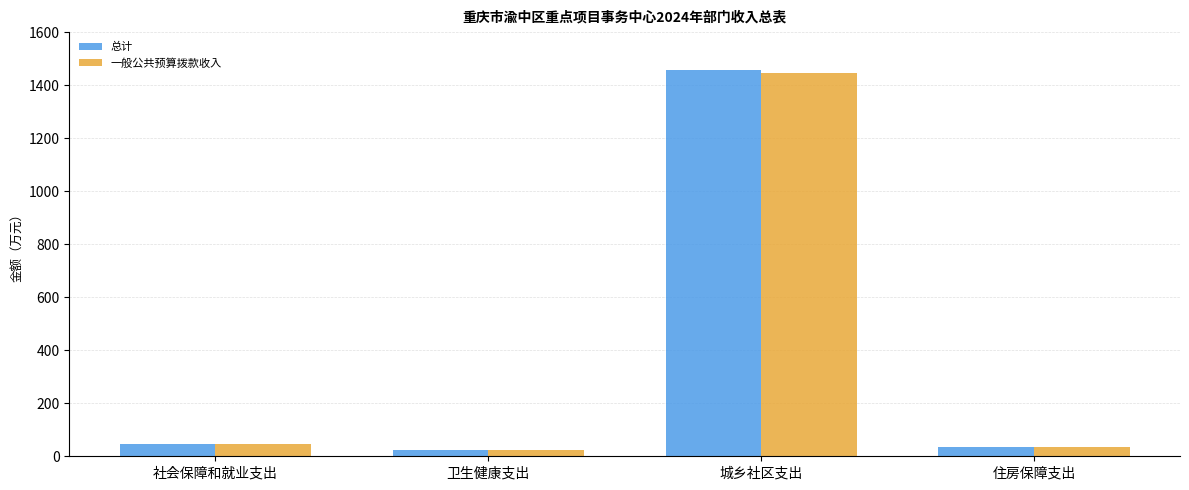

Where does the 一般公共预算拨款收入 series first go above 48?

社会保障和就业支出